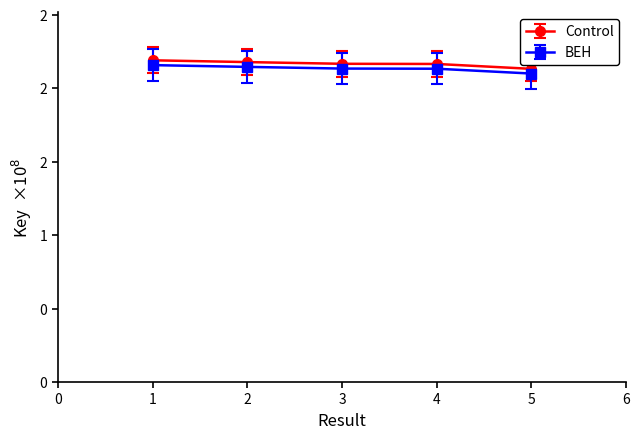

True or false: BEH and Control cross at least once.

False